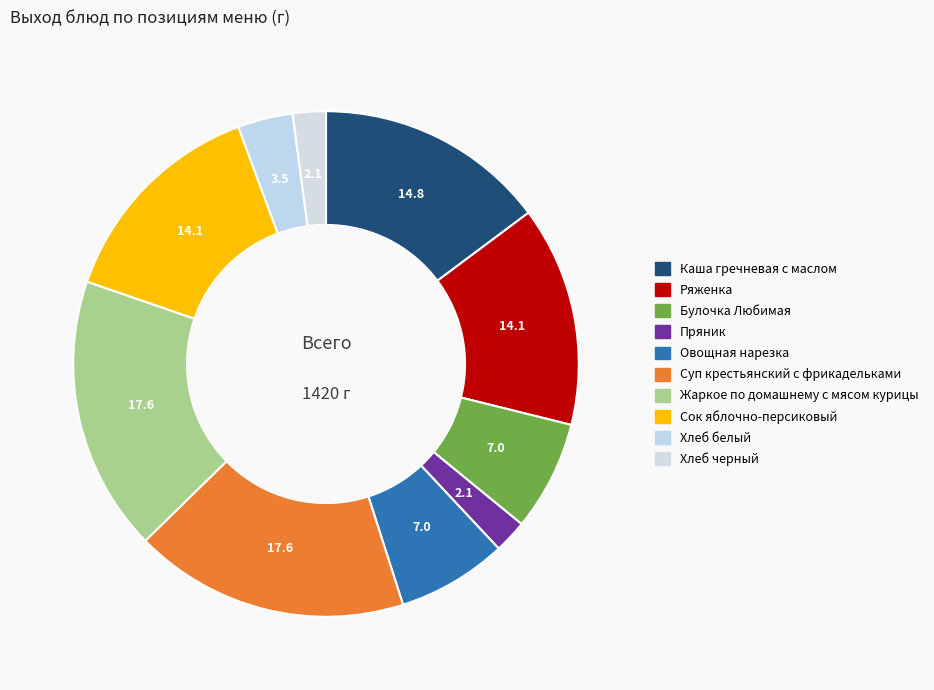

Is there a majority slice in this chart?

No